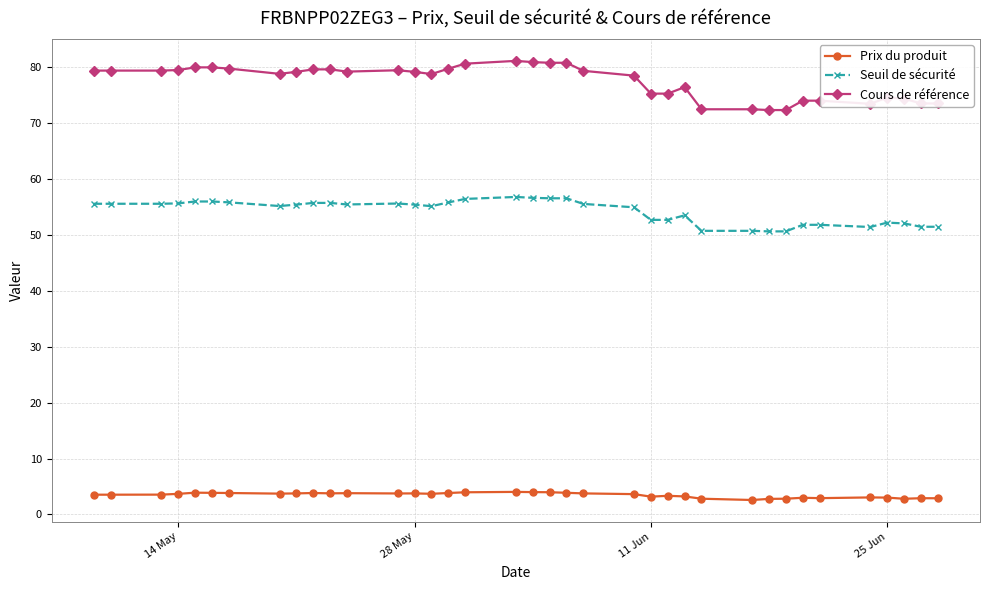

List the series in order of their peak value, lowest first.

Prix du produit, Seuil de sécurité, Cours de référence